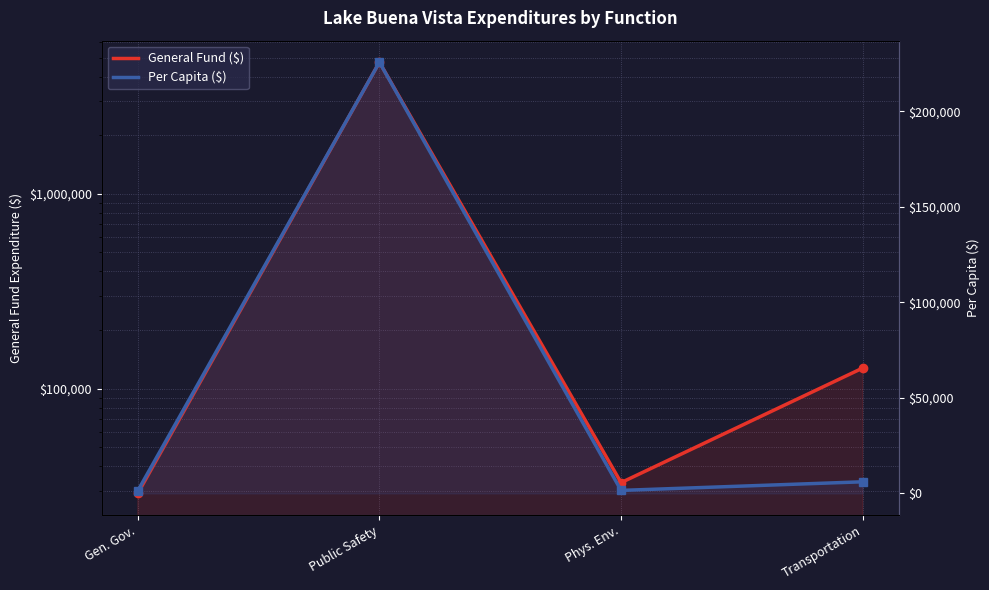

What is the label of the 4th point from the right?

Gen. Gov.